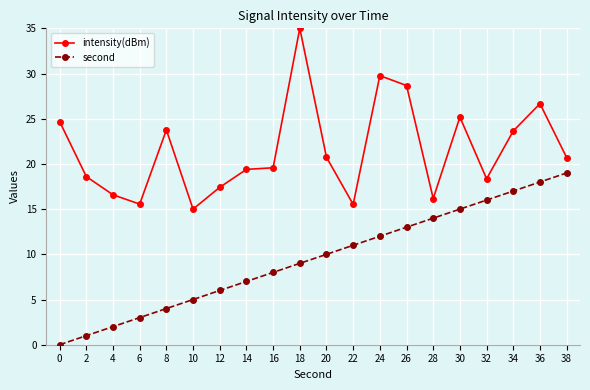

What is the difference between the highest and lowest values at 34?

6.6